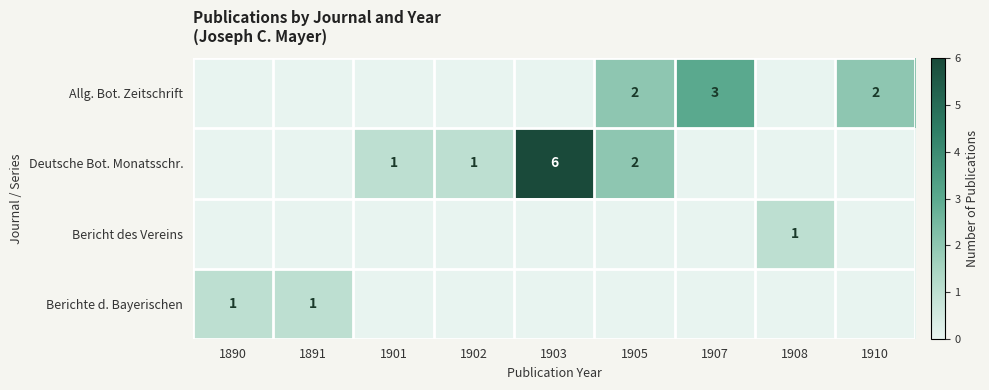

The value of Bericht des Vereins at 1908 is 1. True or false?

True